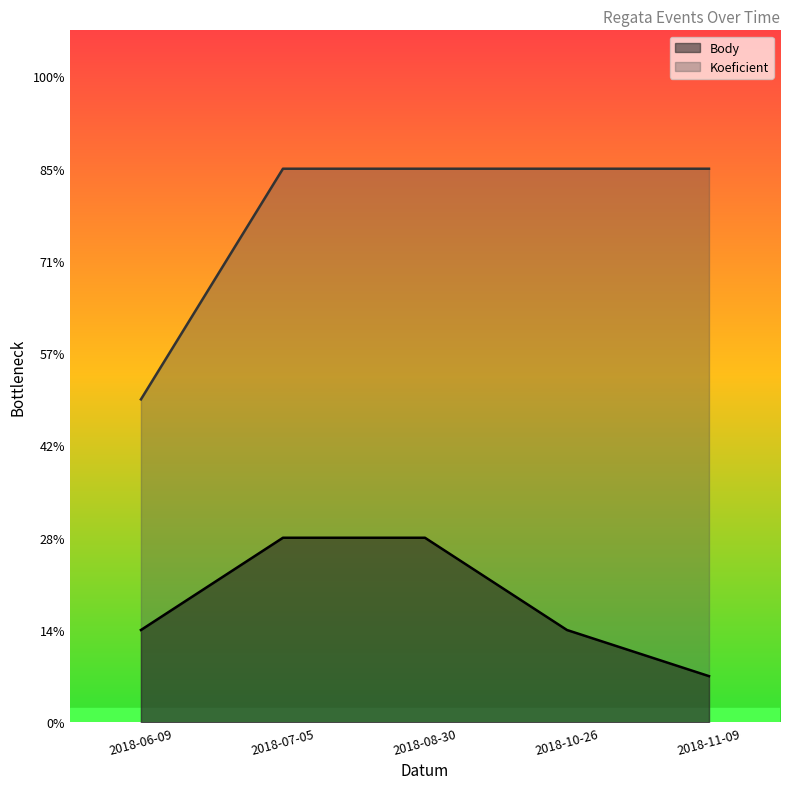

What is the spread (max minus min) of values at 2018-11-09?

11